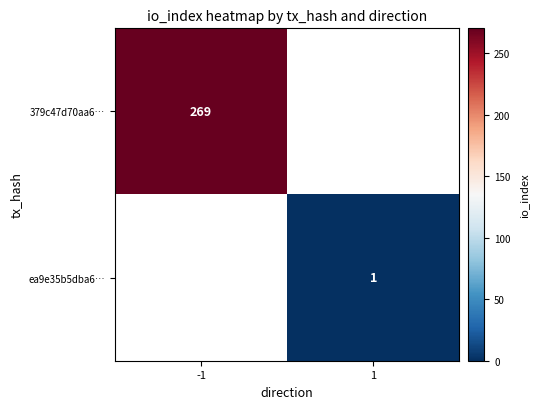

At how many categories does at least one series exceed 202?

1